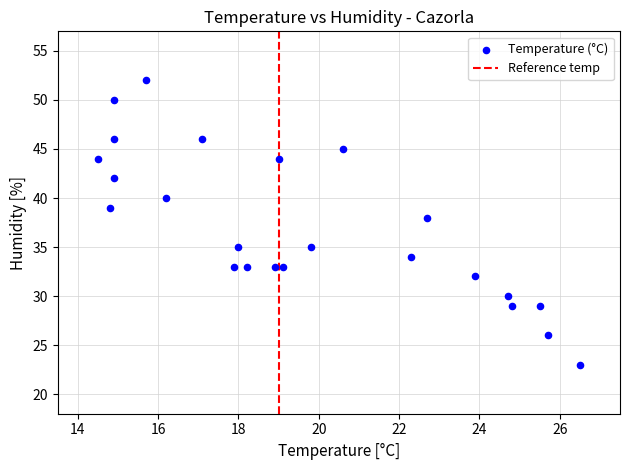

What Y value in the scatter plot is closest to 37?

38